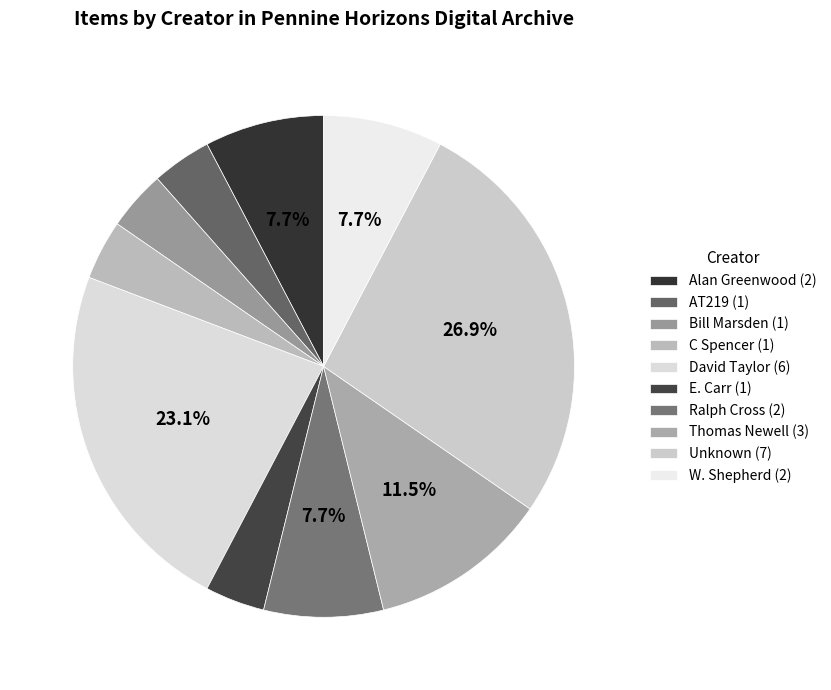

Count the number of slices in the pie.

10